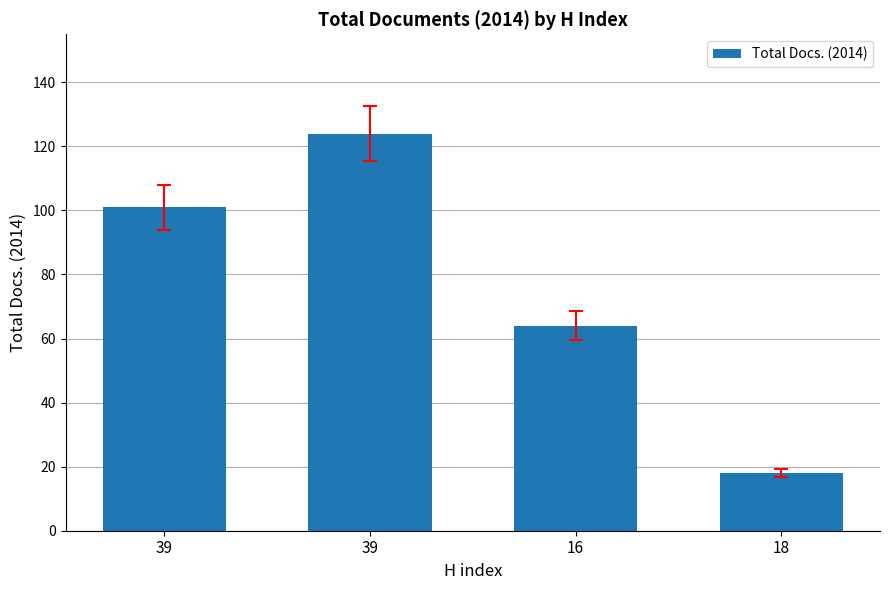

What is the value of the 3rd bar from the left?

64